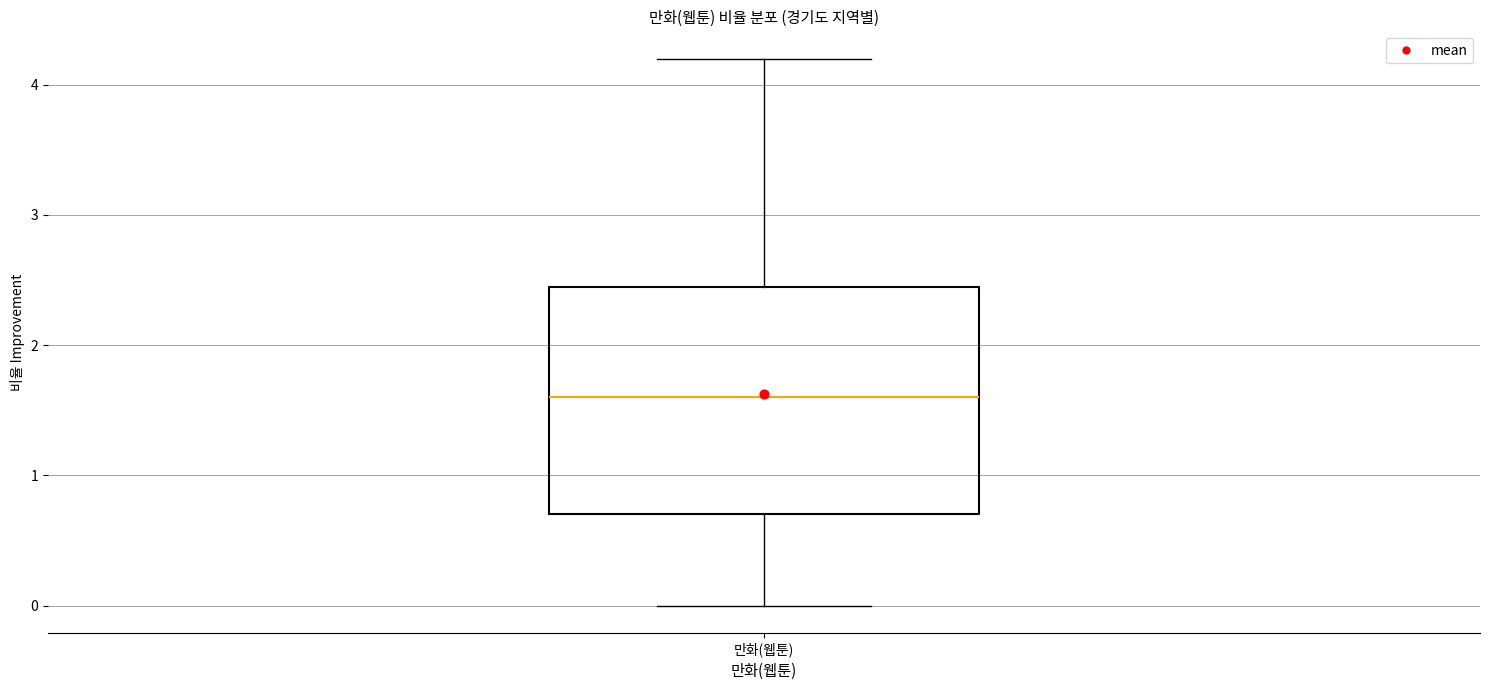

Read this box plot against the y-axis: the position of the median line, the range covered by the box, and the ends of both whiskers. The values are not printed on the chart, so give them approximately, as read against the axis.

median 1.6, box 0.7 to 2.5, whiskers 0.0 to 4.2